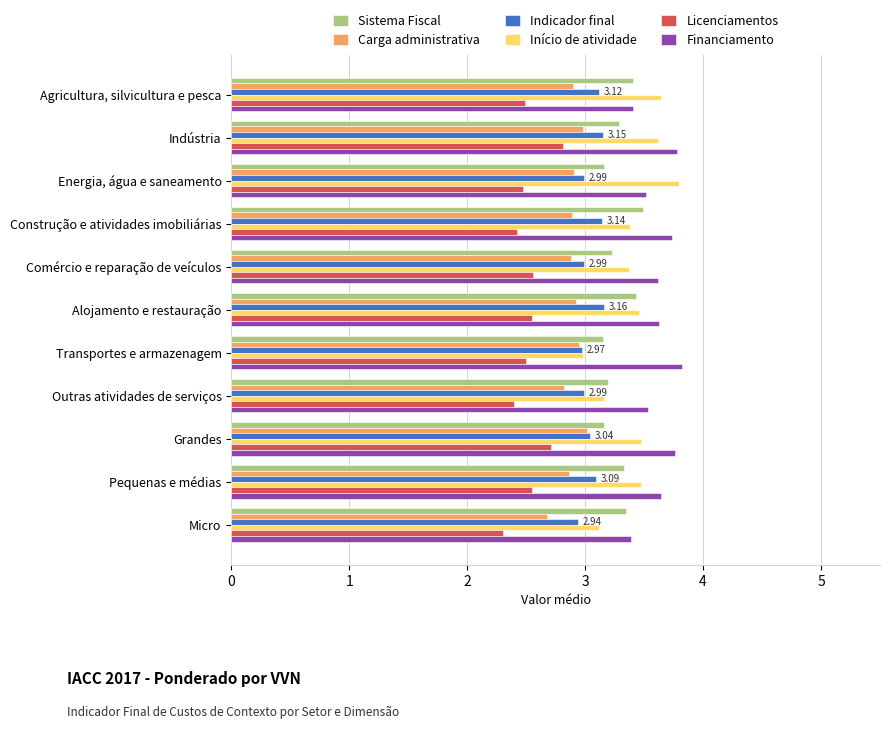

How many distinct data groups are displayed?

6